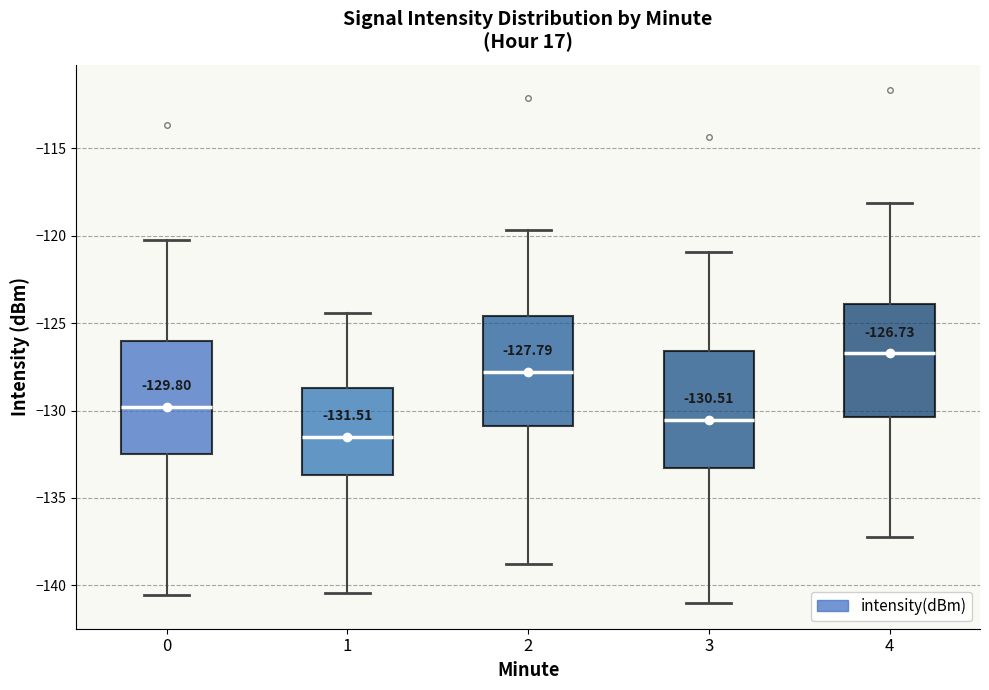

Which box has the highest median line?

4